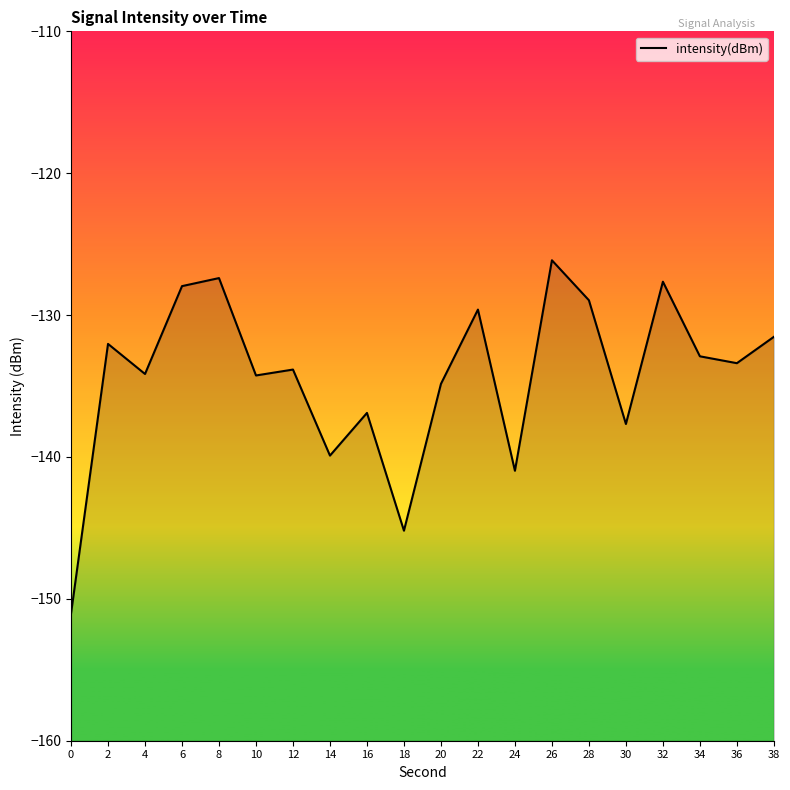

Does the chart display data point markers on the line(s)?

No